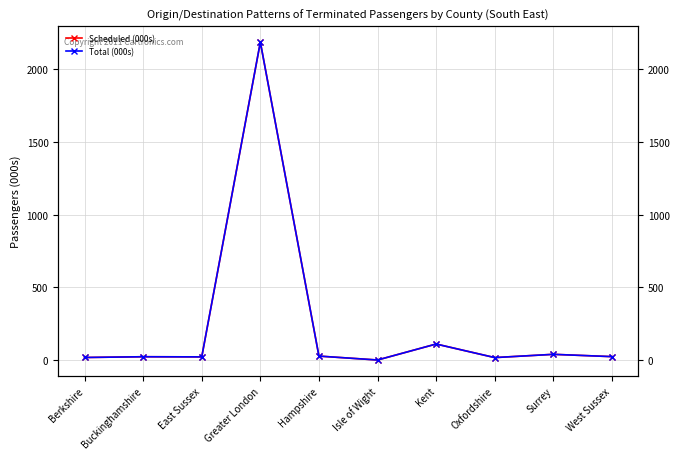

Rank the series by their average value, from lowest to highest.

Scheduled (000s), Total (000s)